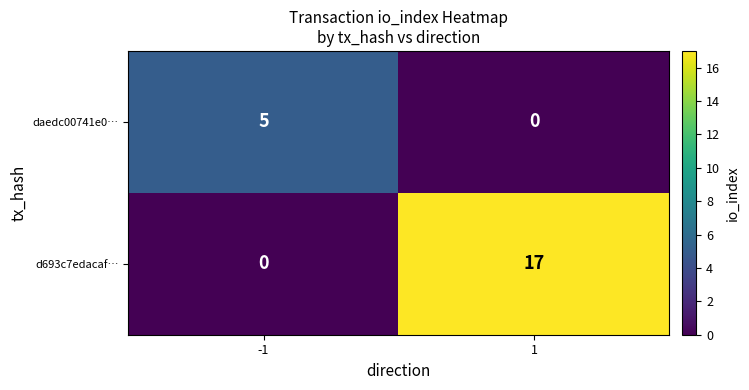

At 1, list the series in order from smallest to largest.

daedc00741e0…, d693c7edacaf…